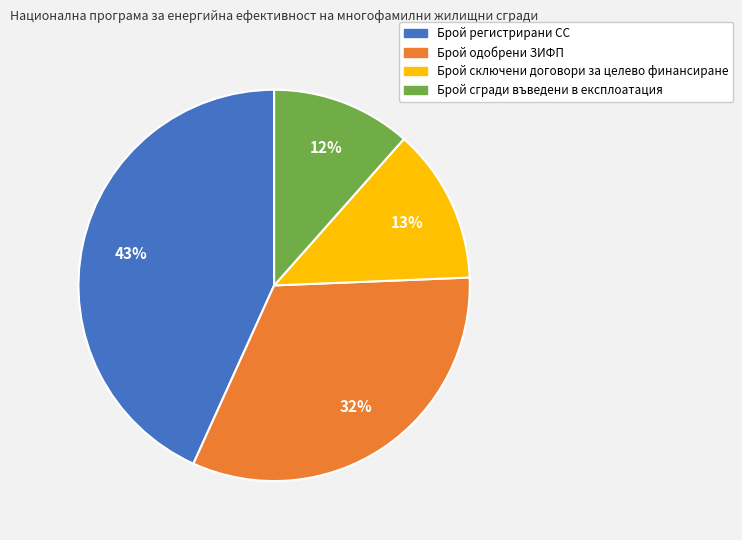

What percentage is the Брой сключени договори за целево финансиране slice, to the nearest percent?

13%